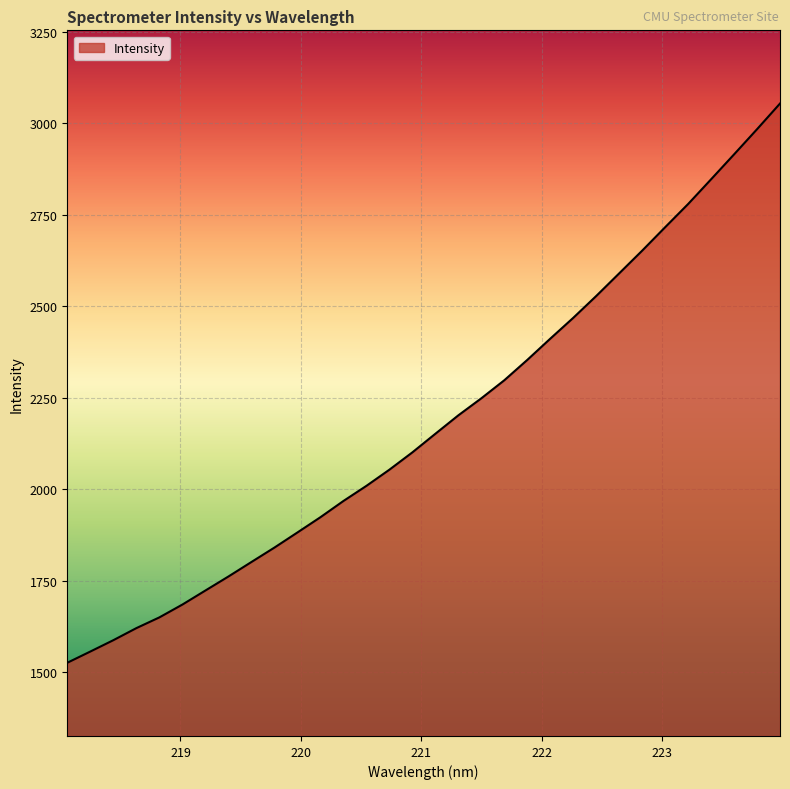

What is the difference between the maximum and minimum values?

1527.8